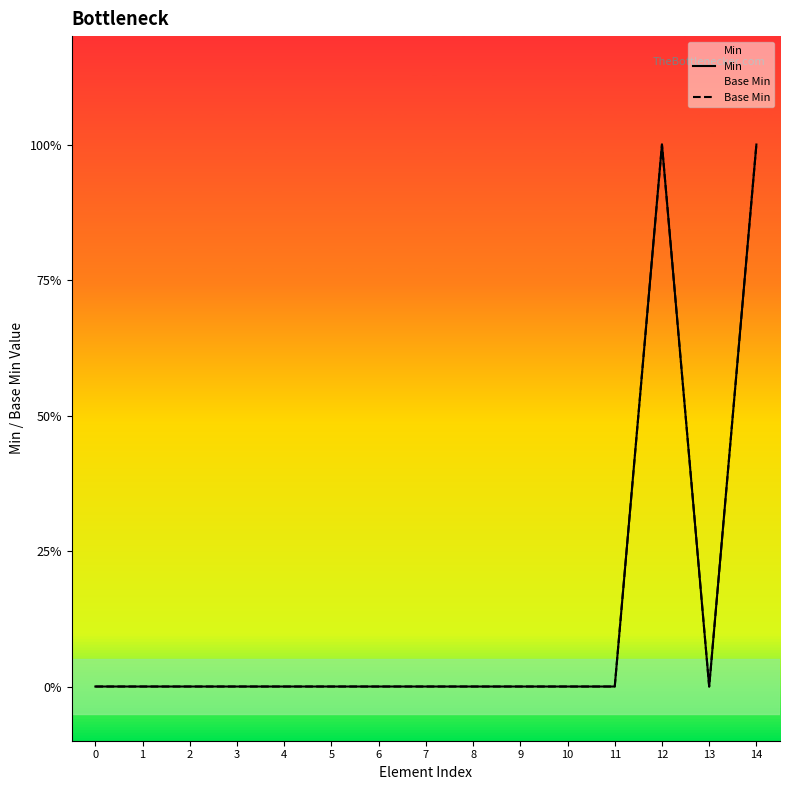

At how many categories does at least one series exceed 0?

2